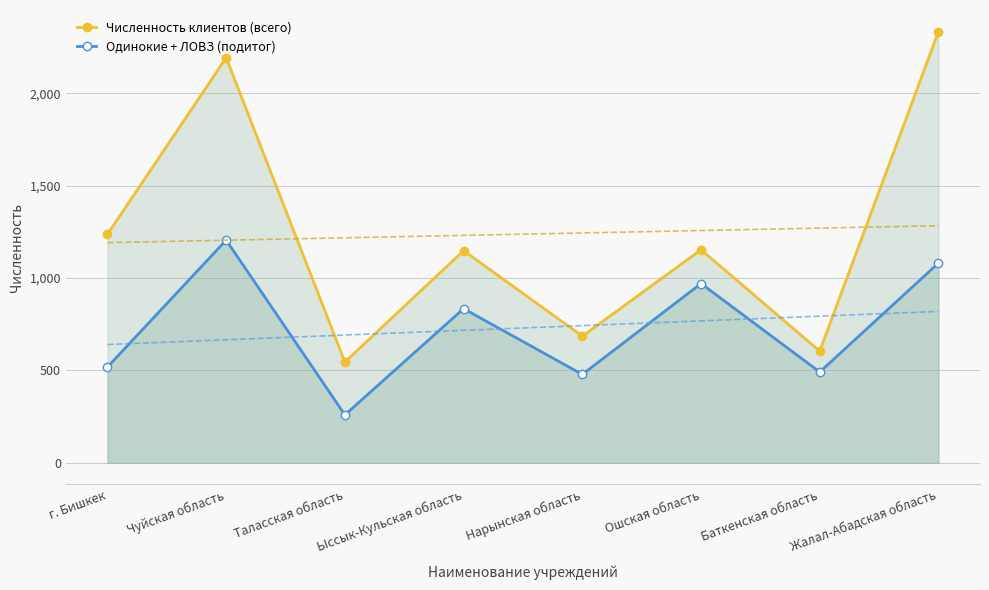

Which series has the largest total across all categories?

Численность клиентов (всего)